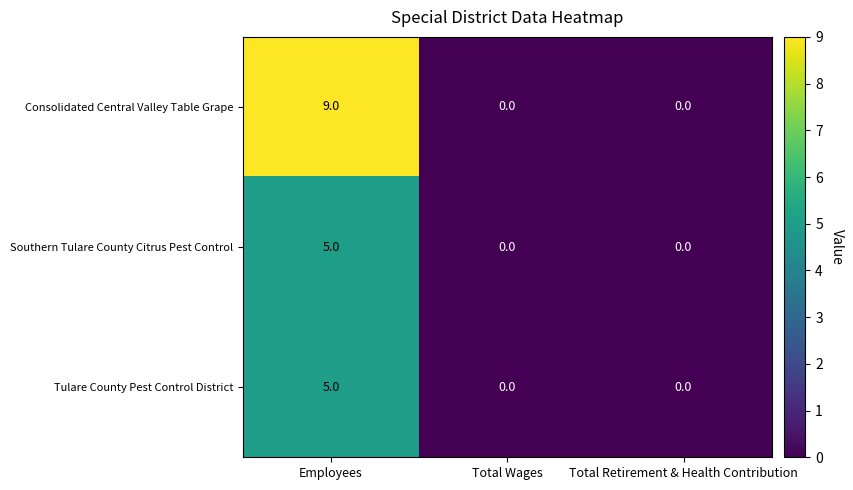

How many series are shown in this chart?

3